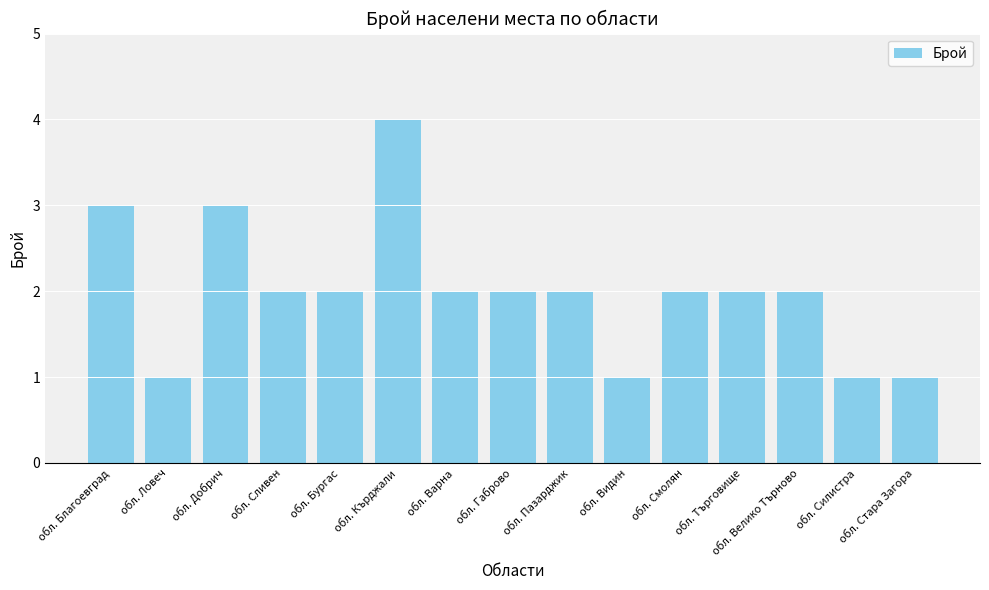

What is the change in value from обл. Ловеч to обл. Добрич?

+2